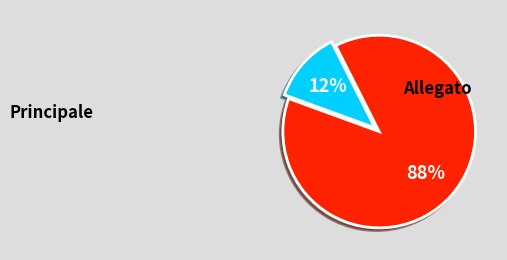

To the nearest percent, what is the average slice percentage?

50%